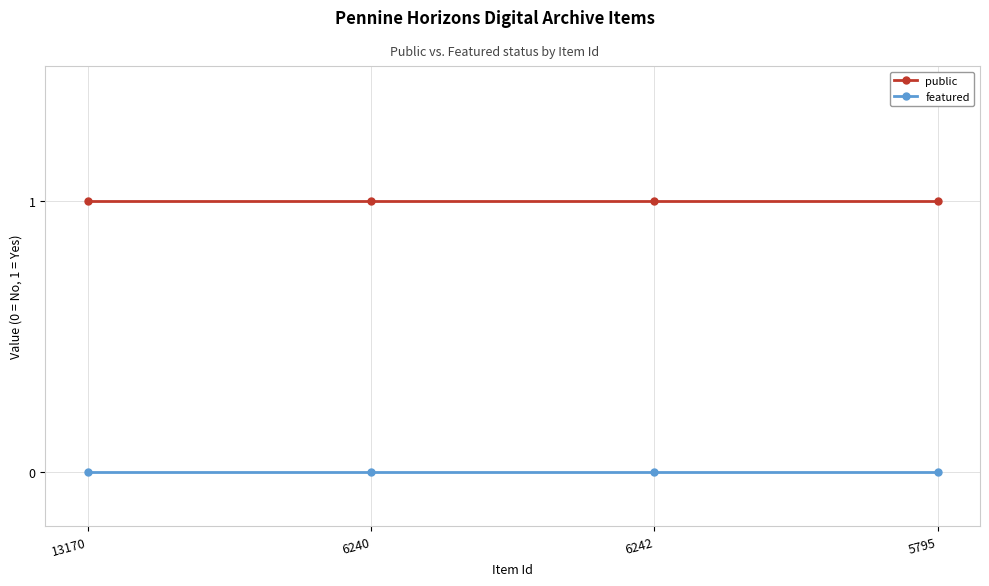

What are all the series names shown in the legend?

public, featured